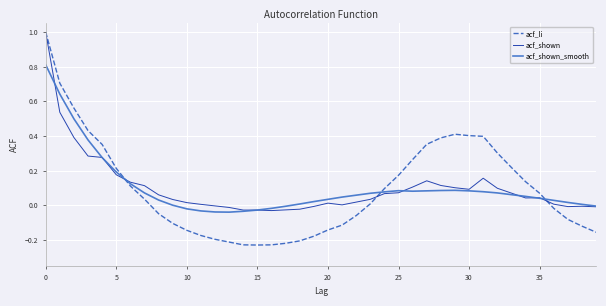

Which series has the widest spread of values?

acf_li